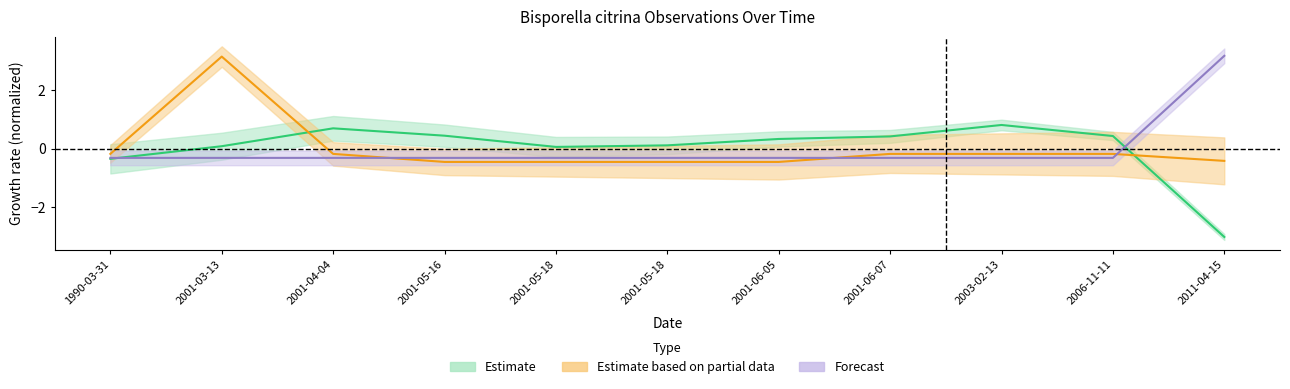

Is it true that Estimate based on partial data equals -0.1 at 2001-06-07?

False